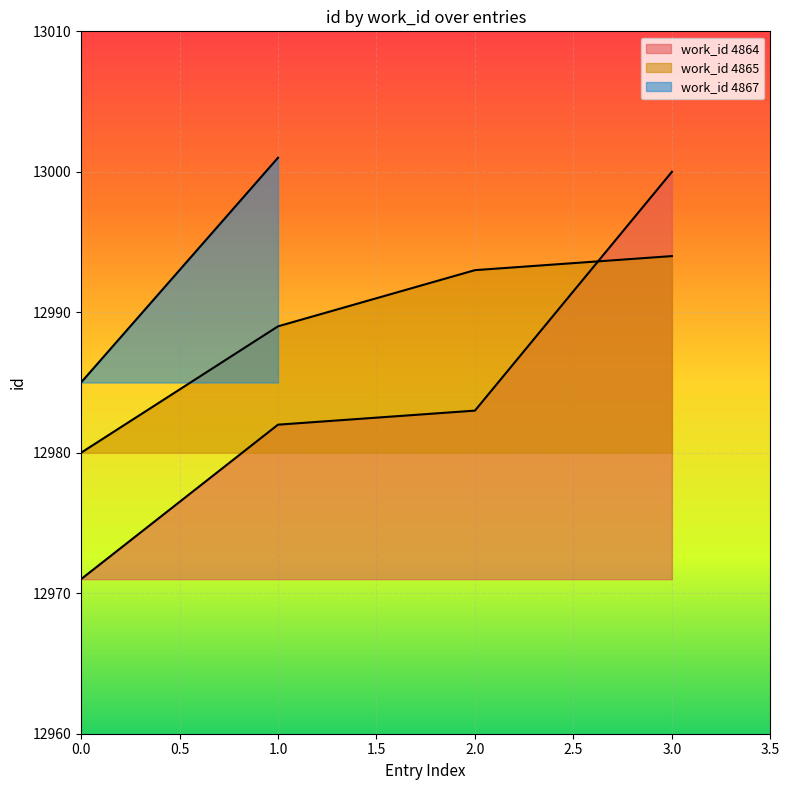

What is the difference between the second highest and minimum values in the work_id 4864 series?

12